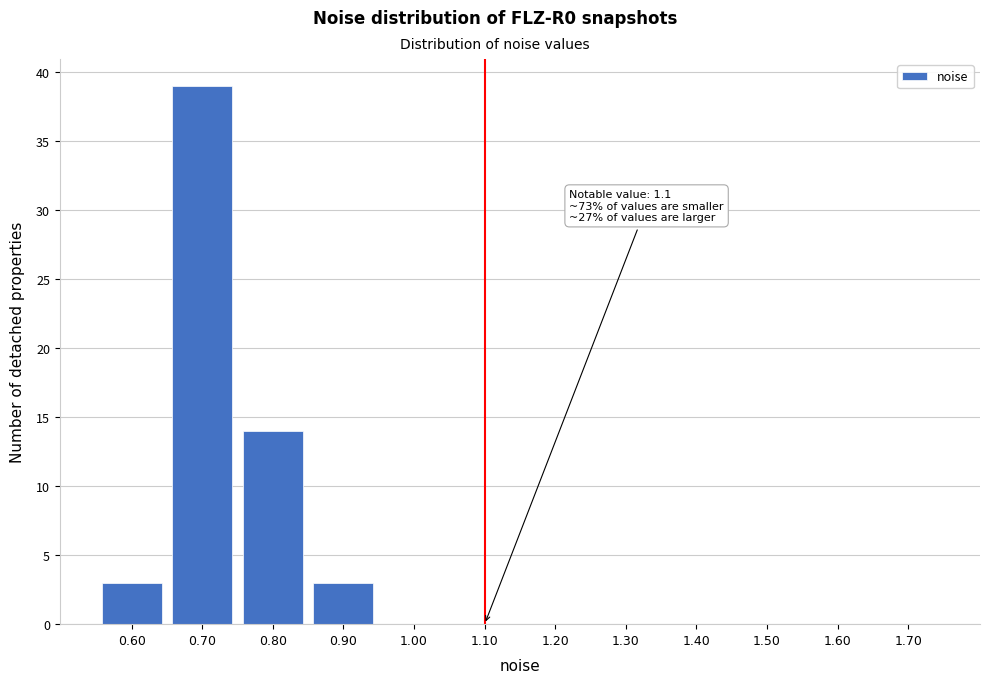

Reading right to left, transcribe all the data shown in this chart.

1.70=0	1.60=0	1.50=0	1.40=0	1.30=0	1.20=0	1.10=0	1.00=0	0.90=3	0.80=14	0.70=39	0.60=3